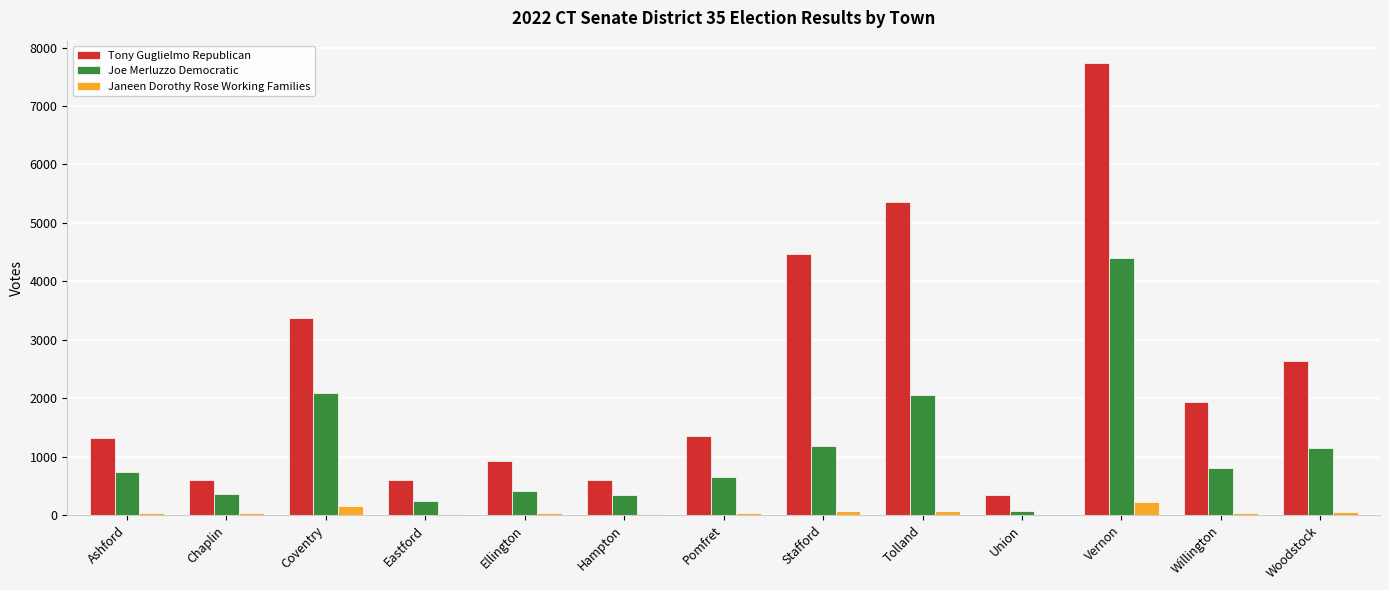

Between Hampton and Willington, which series saw the biggest shift?

Tony Guglielmo Republican